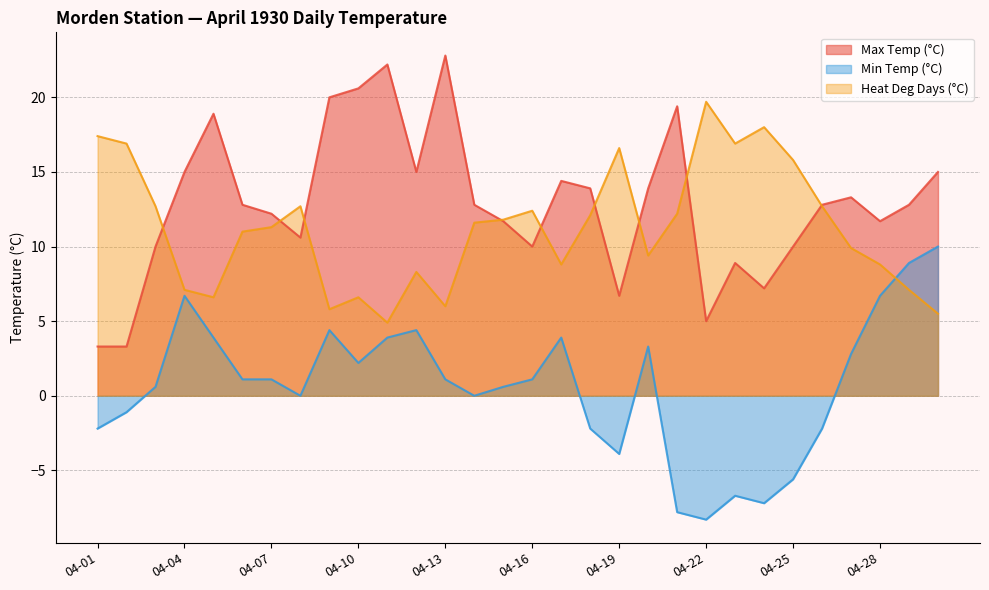

At which label does Heat Deg Days (°C) first exceed 11?

04-01